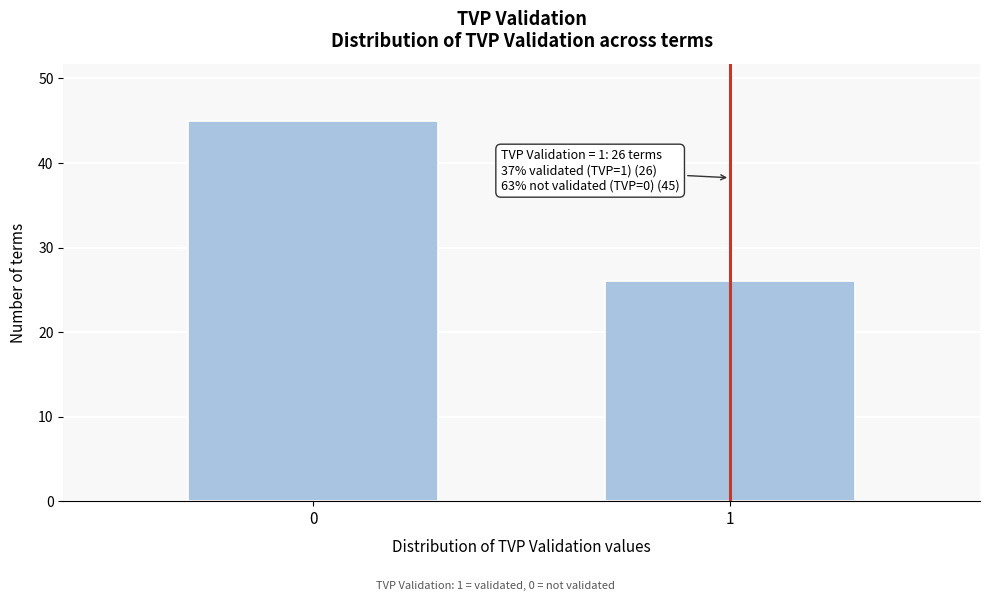

Reading right to left, what are all the values shown in this chart?

1=26	0=45